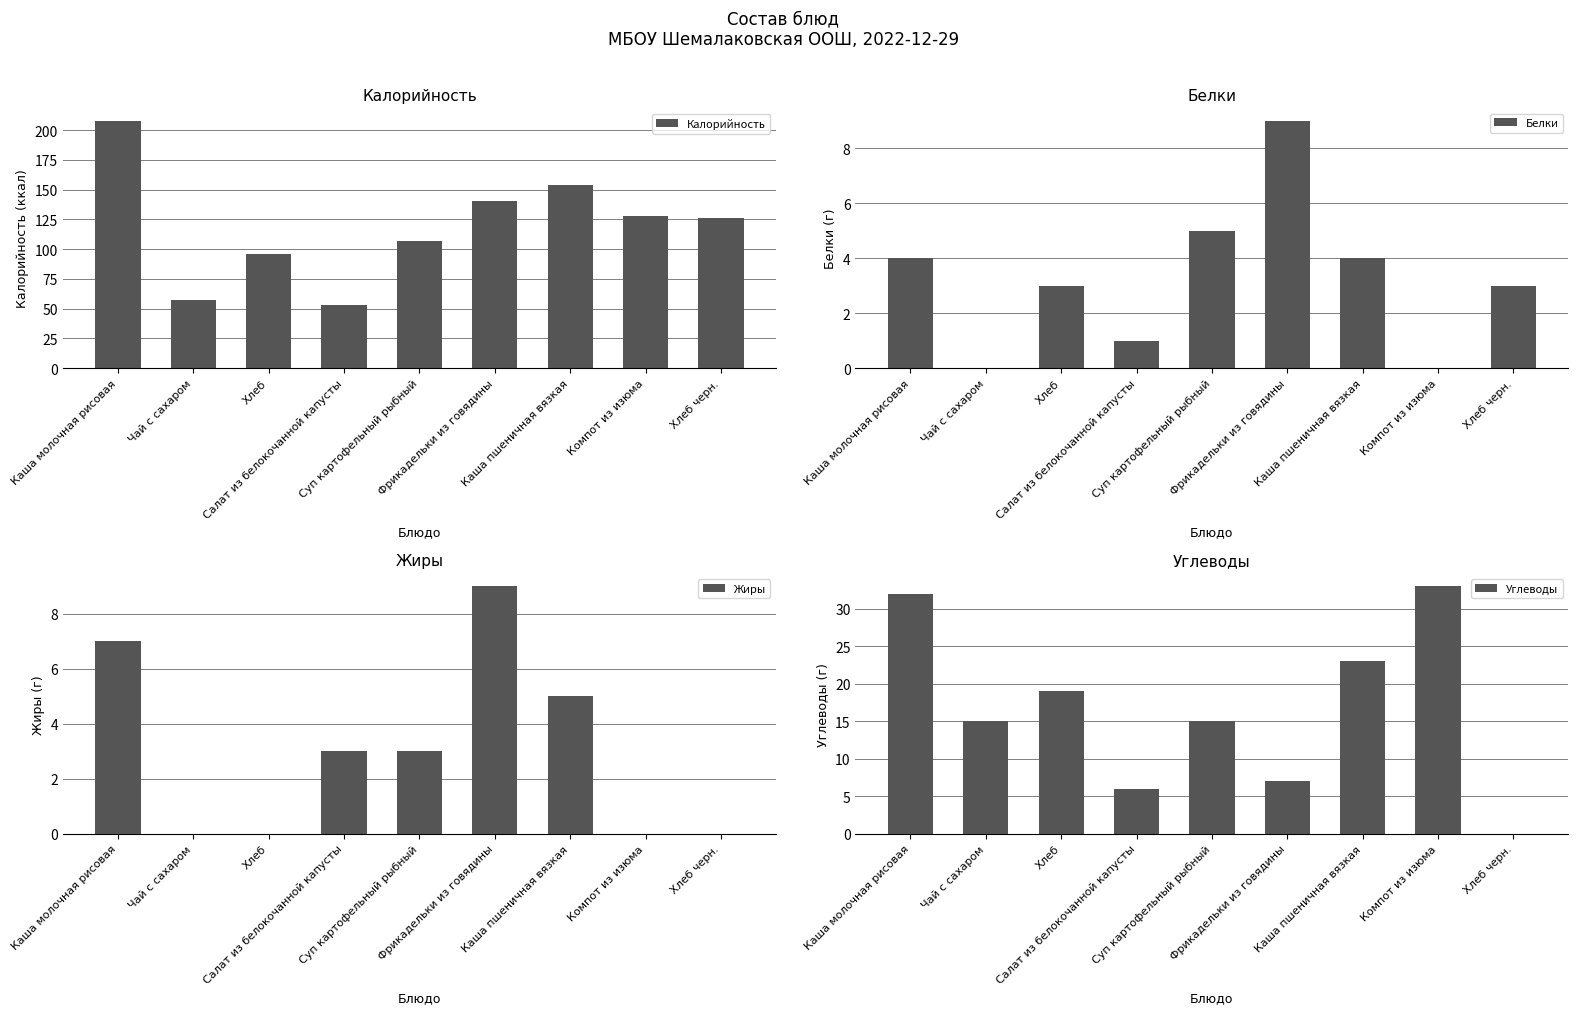

What are all the series names shown in the legend?

Калорийность, Белки, Жиры, Углеводы